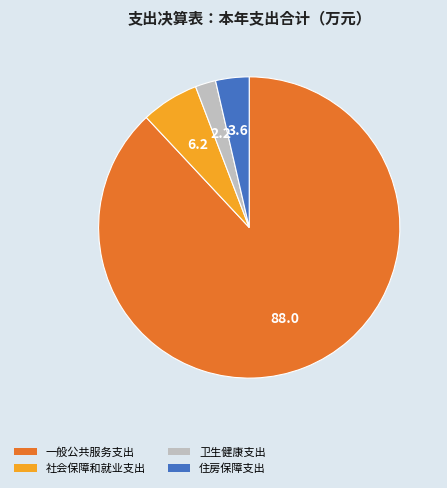

Is it true that 一般公共服务支出 is 96% of the pie?

False